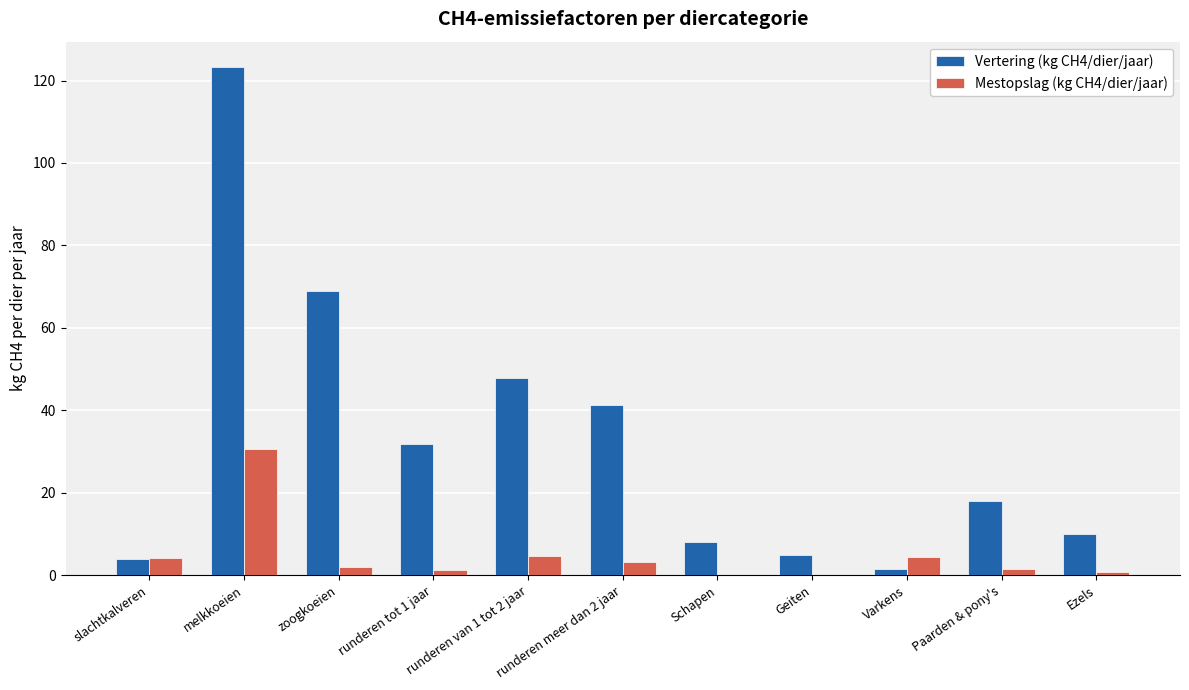

Which category has the highest value across all series?

melkkoeien